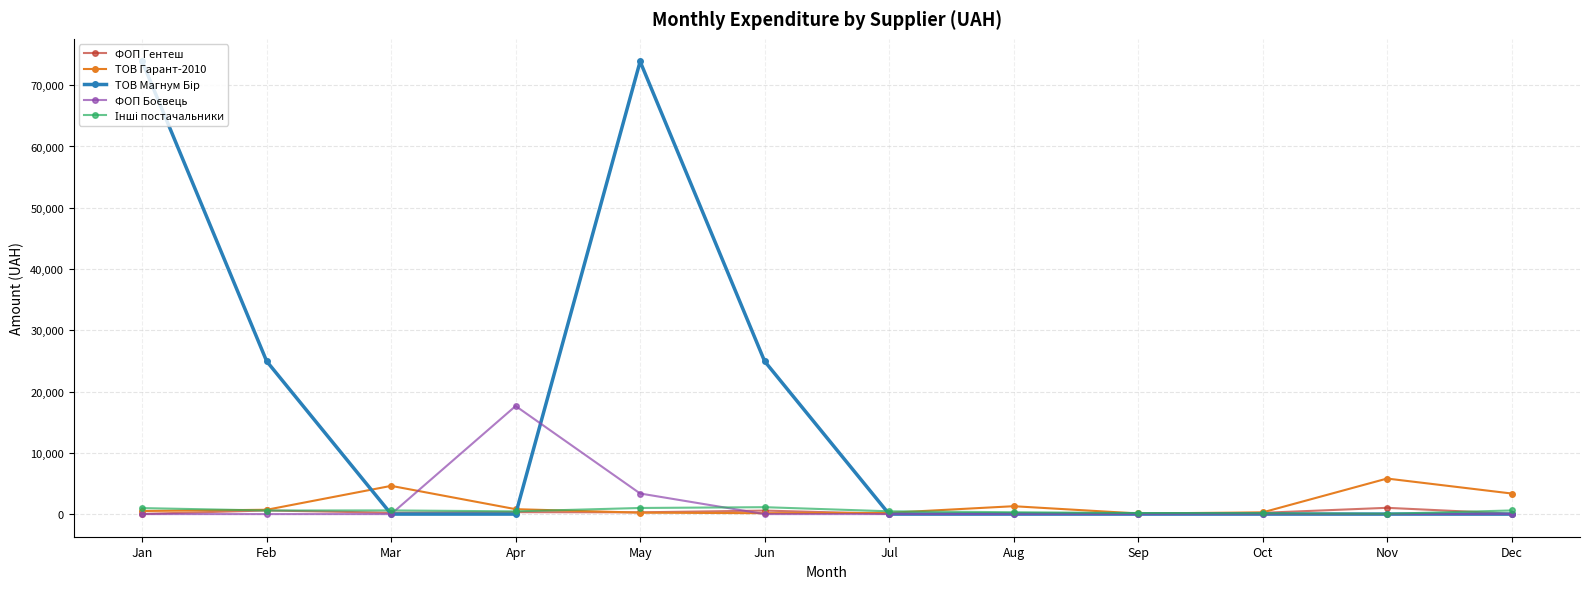

How many lines are shown in the chart?

5